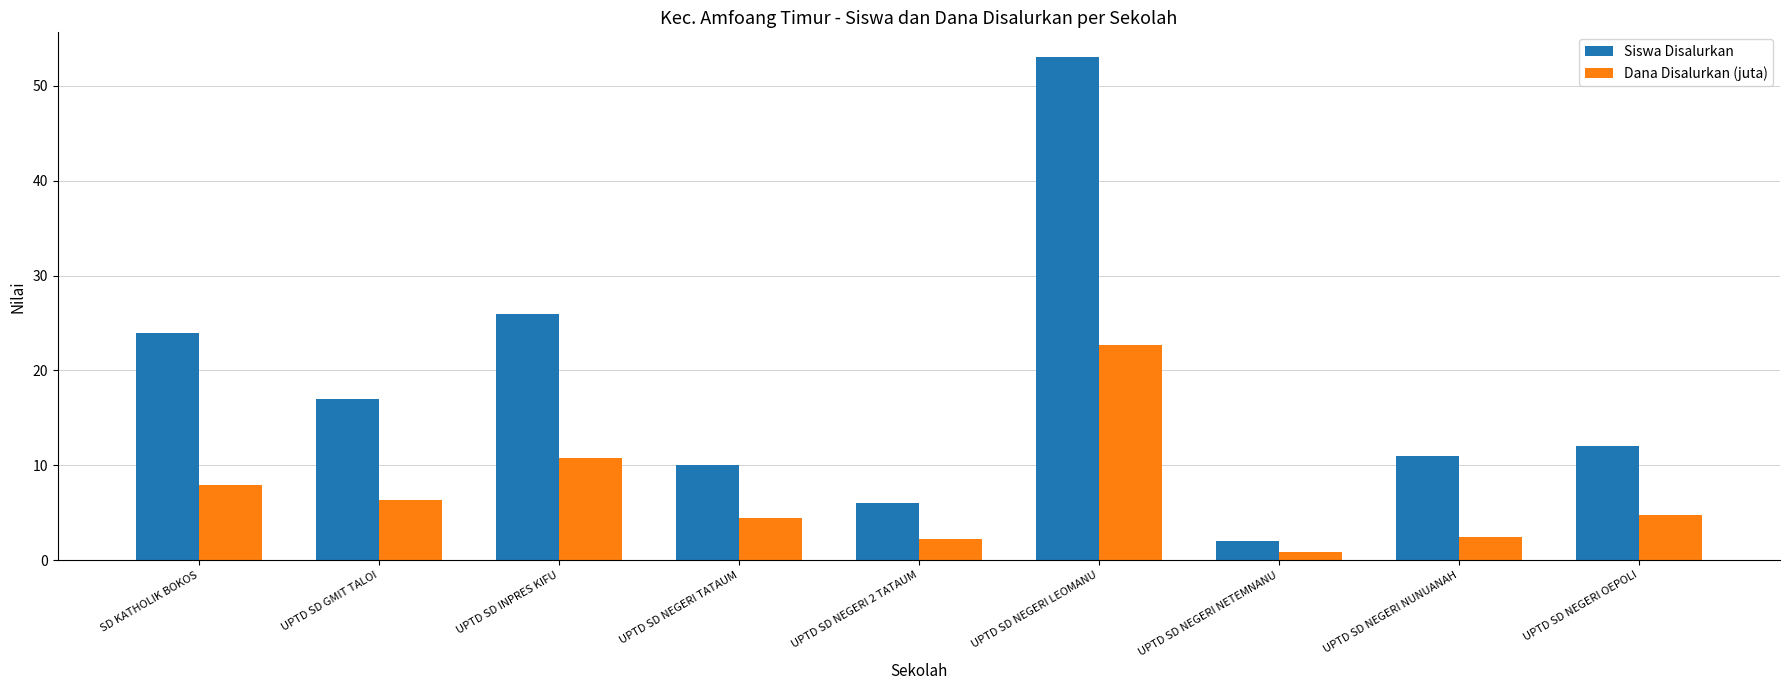

How many bars are there in each group?

2